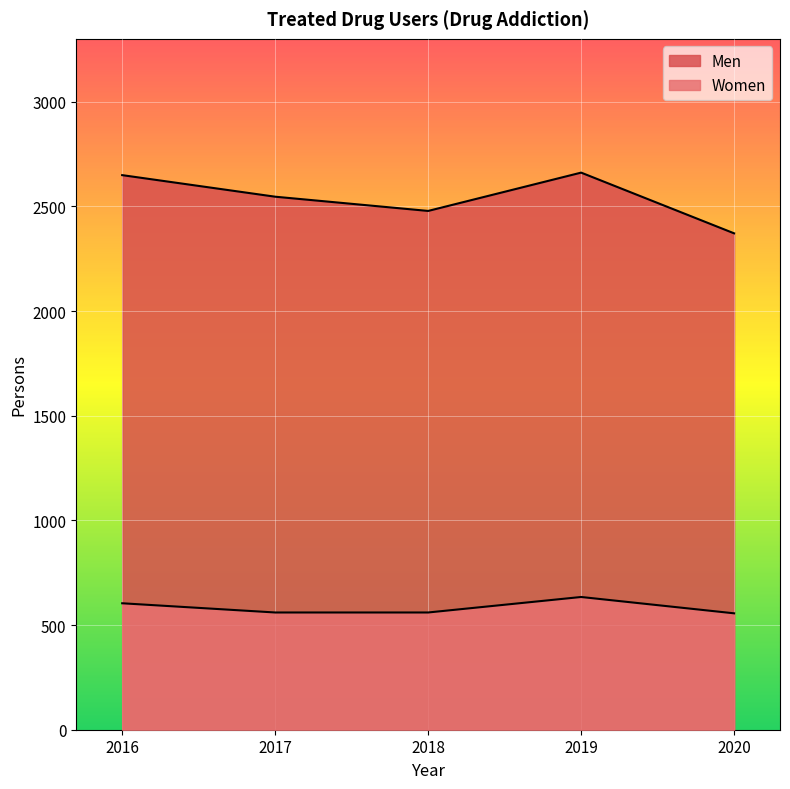

At 2018, list the series in order from largest to smallest.

Men, Women